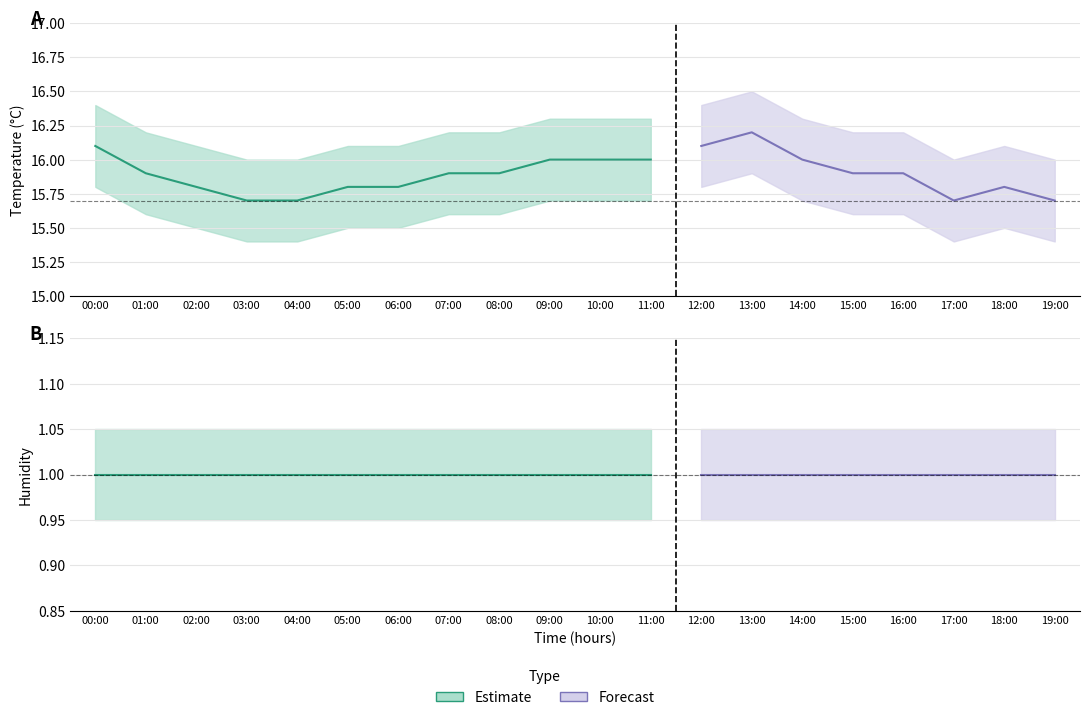

Is the value of temperature at 15:00 greater than the value of temperature_lower at 18:00?

Yes